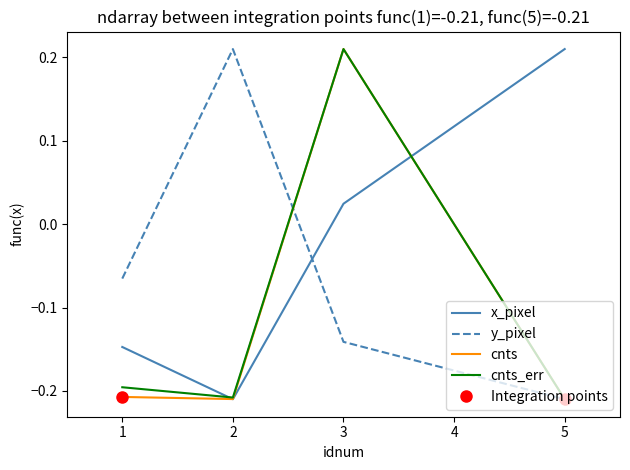

How many negative values does the x_pixel series have?

2